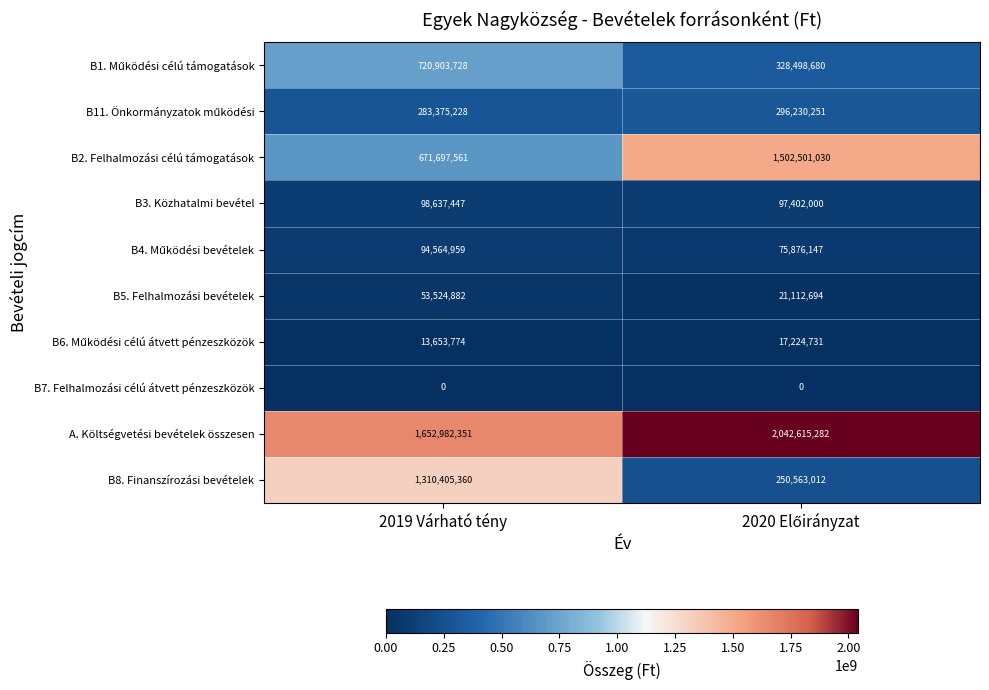

What is the approximate value of B2. Felhalmozási célú támogatások at 2019 Várható tény, to the nearest 100?

671697600